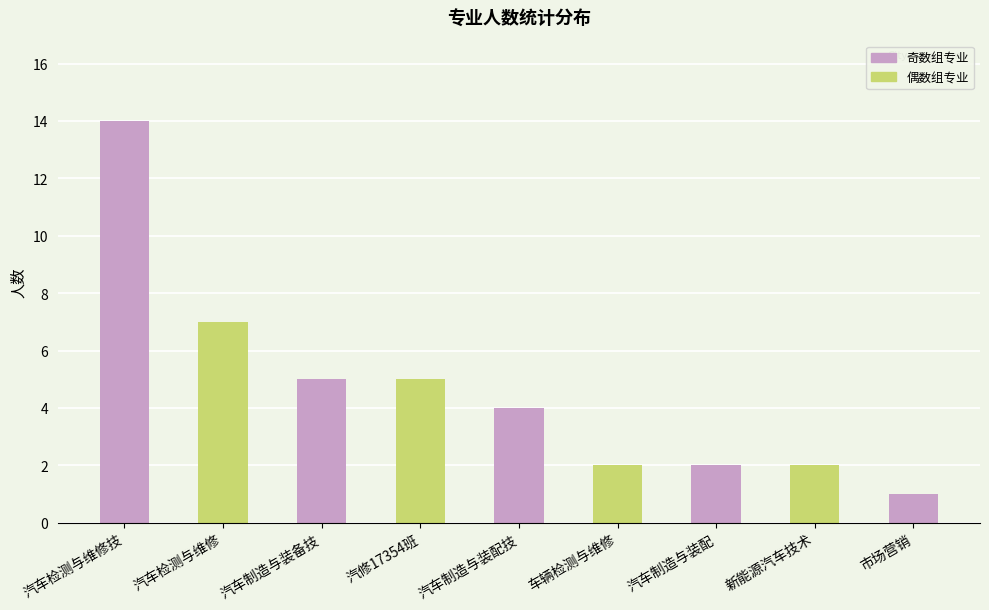

Where does the data first go above 4?

汽车检测与维修技